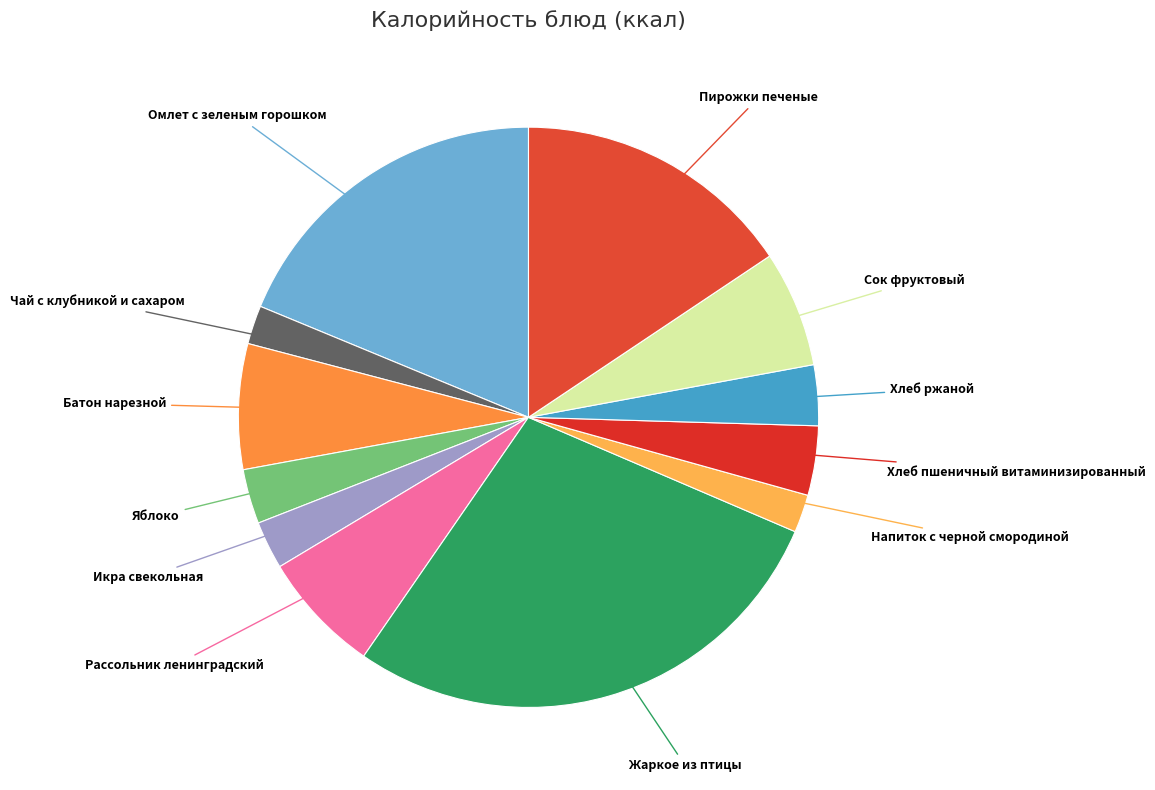

Is there a majority slice in this chart?

No